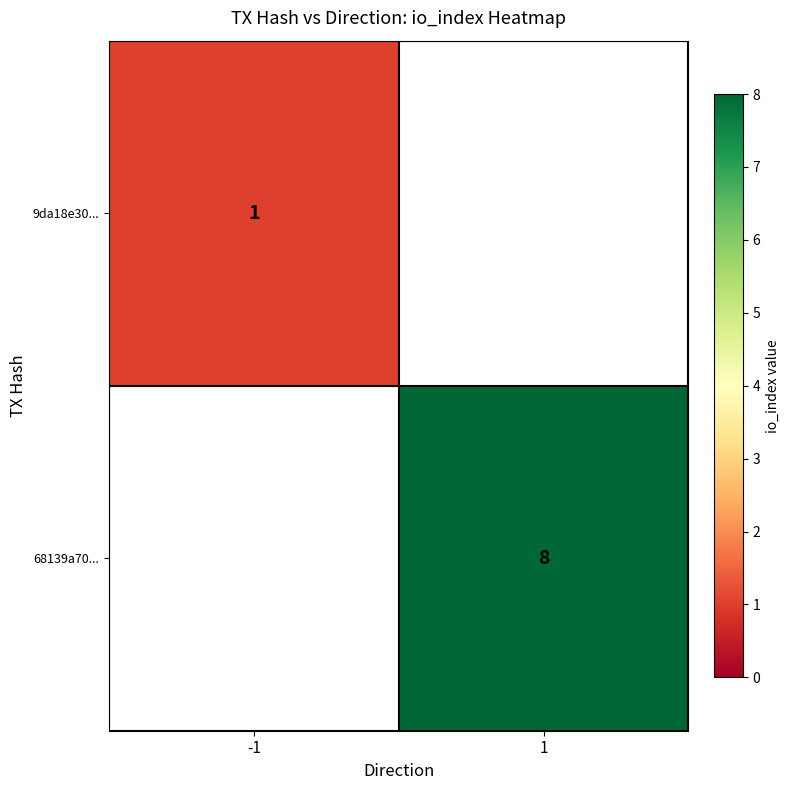

What is the total value across all series at -1?

1